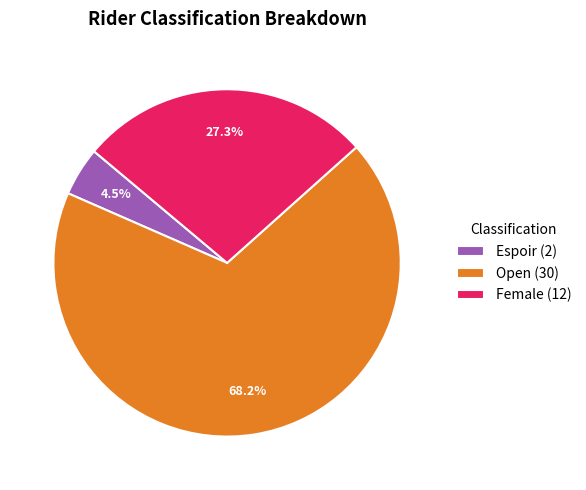

Rank the categories by value from lowest to highest.

Espoir, Female, Open